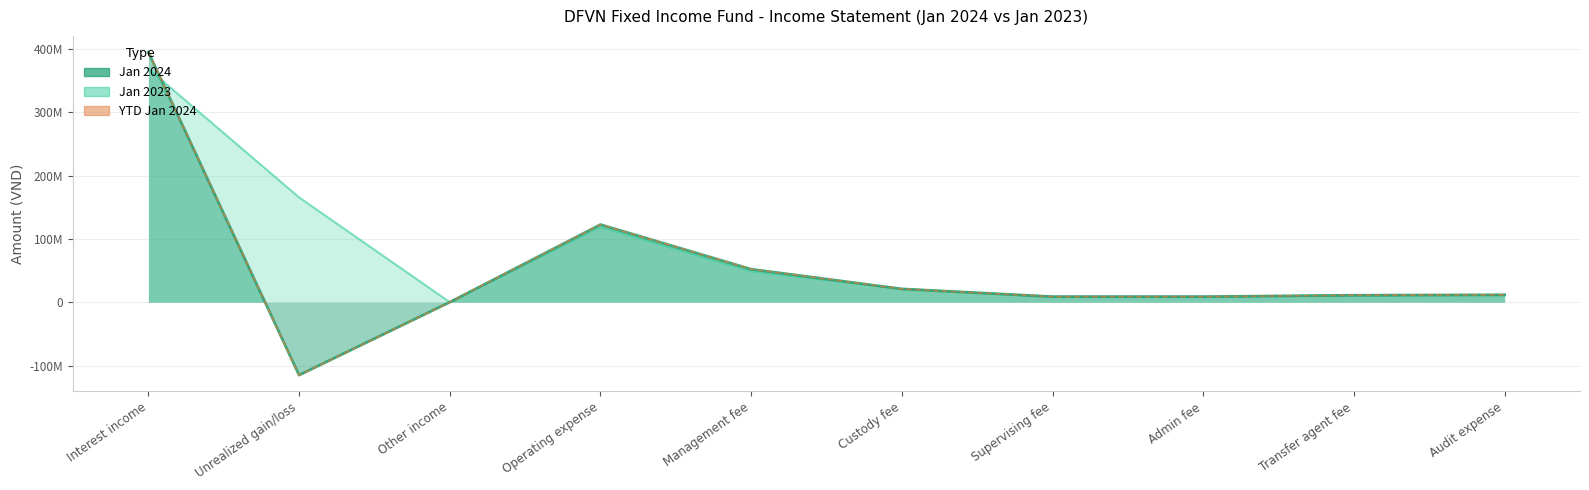

The jan_2024 series shows 4304979 at 16. True or false?

False